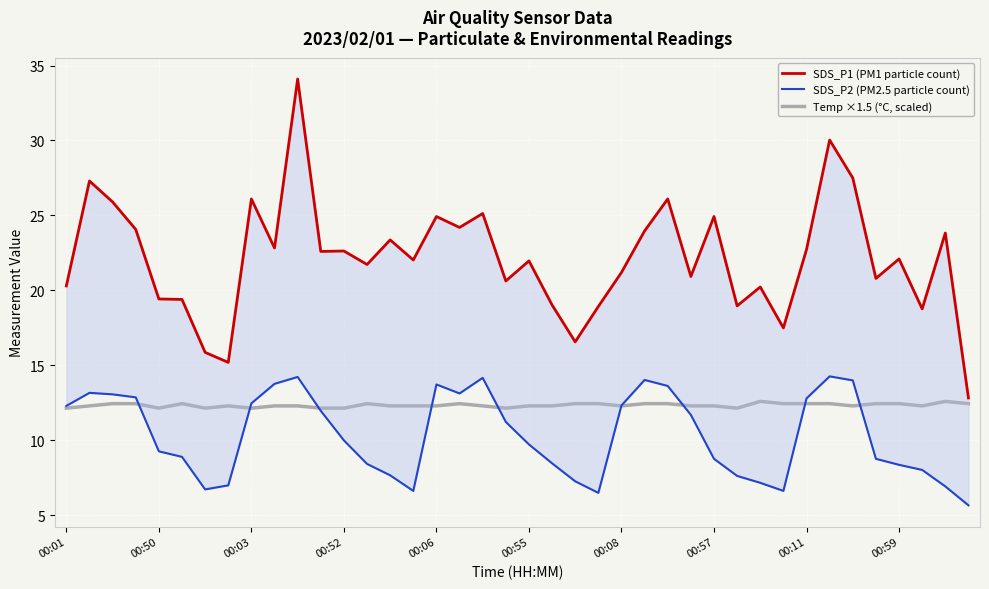

The Temp ×1.5 (°C, scaled) series shows 19.0 at 00:52. True or false?

False